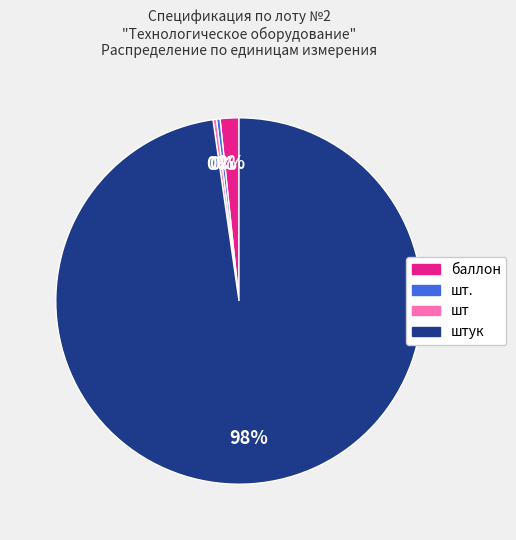

Which slice is the largest?

штук